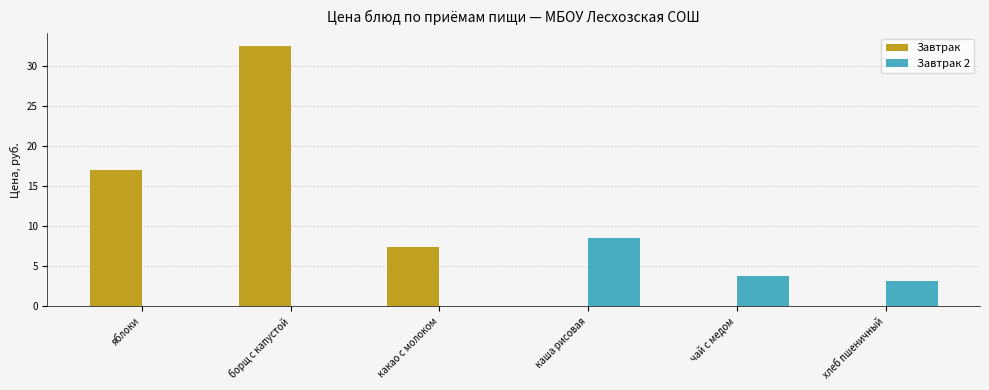

Which series changed the most between яблоки and какао с молоком?

Завтрак